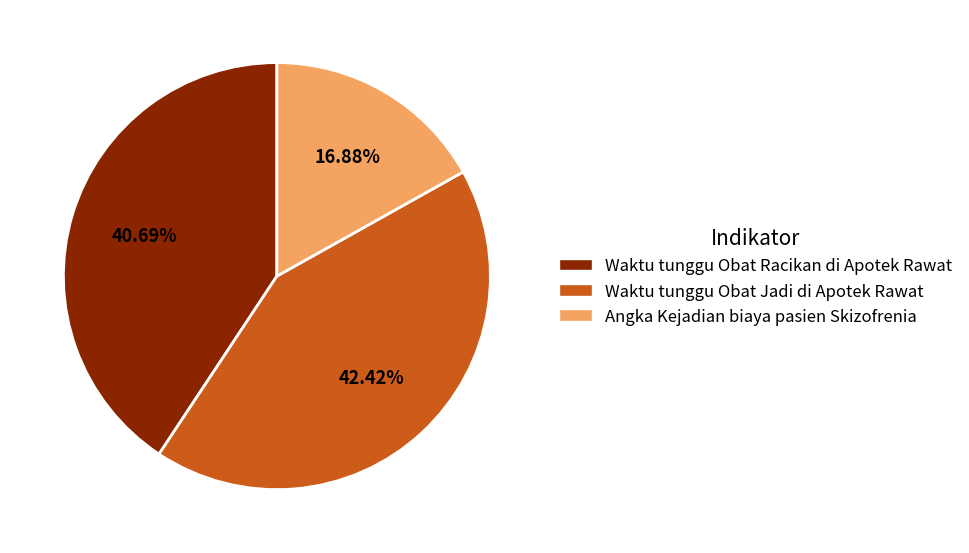

The Waktu tunggu Obat Racikan di Apotek Rawat slice represents 41% of the pie. True or false?

True